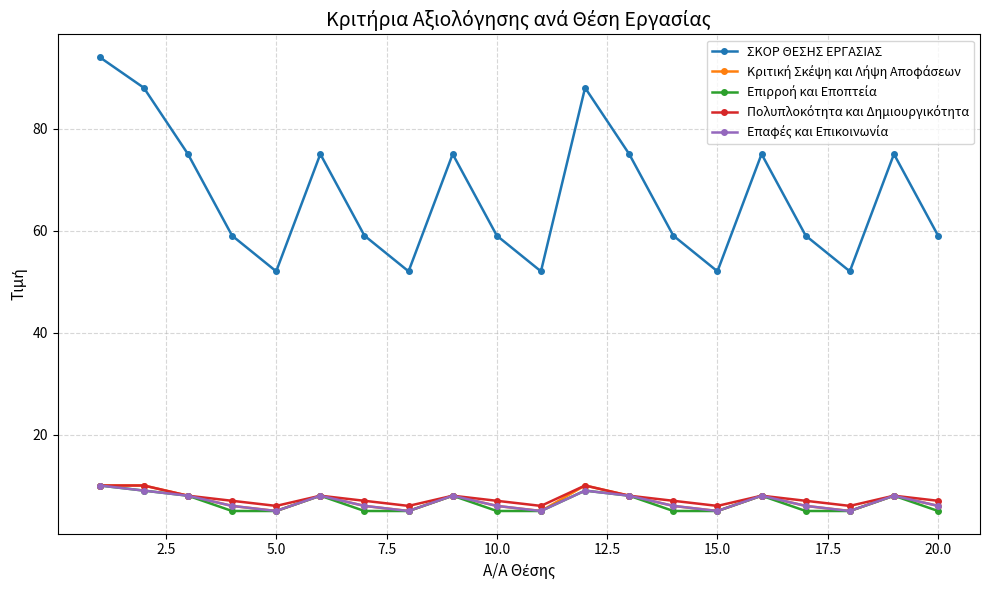

In ΣΚΟΡ ΘΕΣΗΣ ΕΡΓΑΣΙΑΣ, how many points are higher than both neighbors (excluding endpoints)?

5